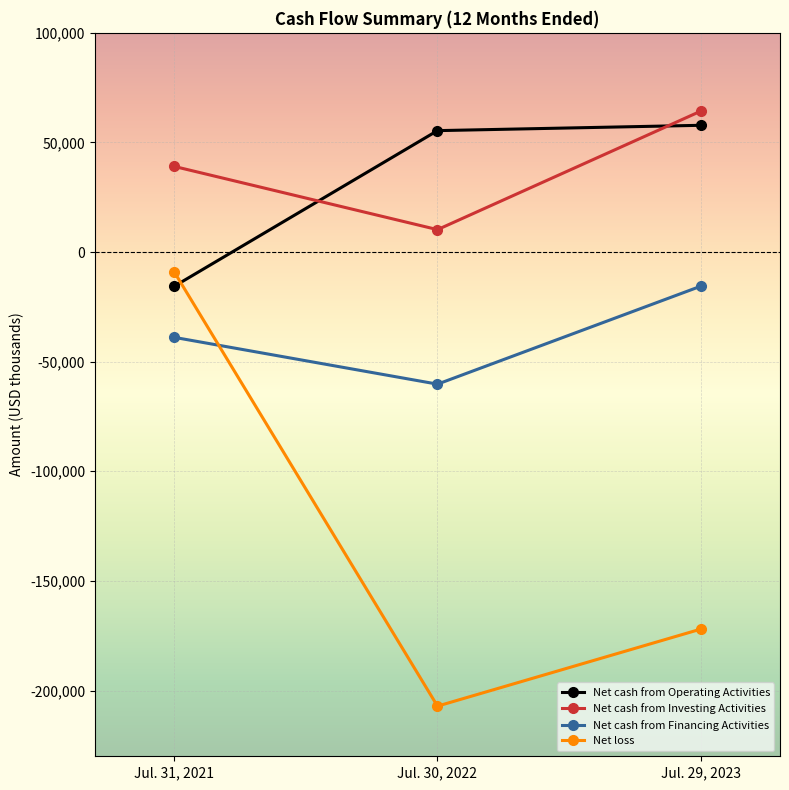

What is the average value of the Net cash from Investing Activities series?

37884